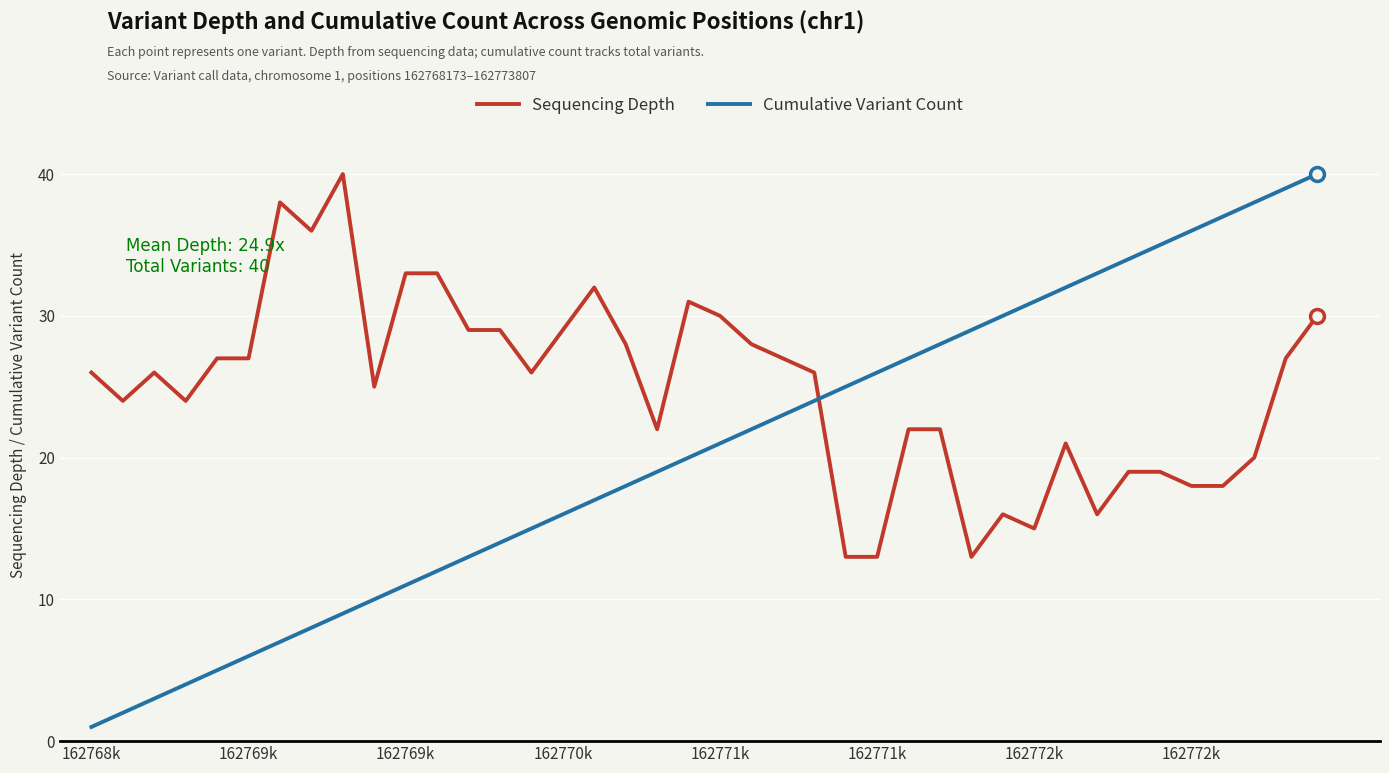

Which series has the largest total across all categories?

Sequencing Depth